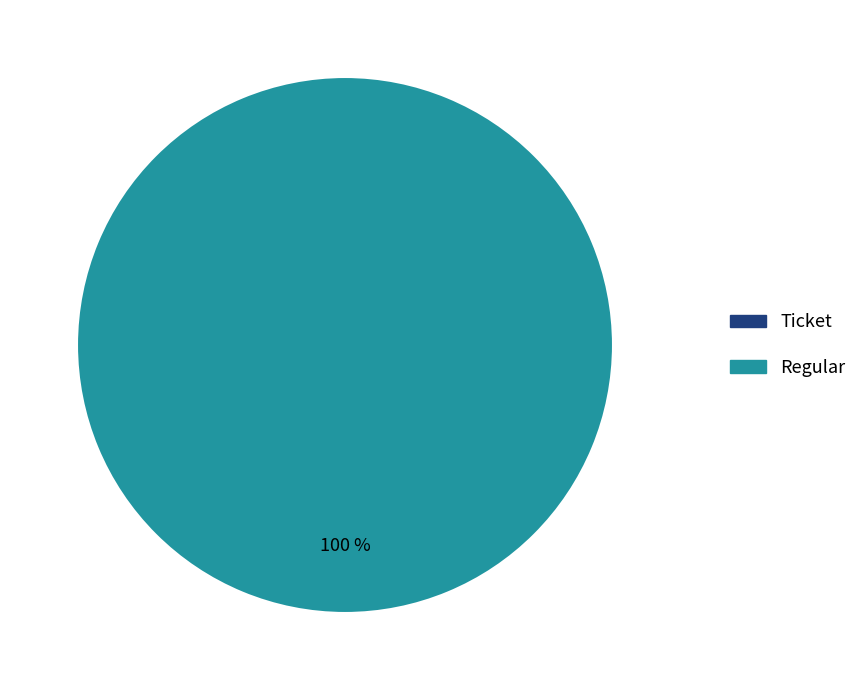

Between Regular and Ticket, which is larger?

Regular